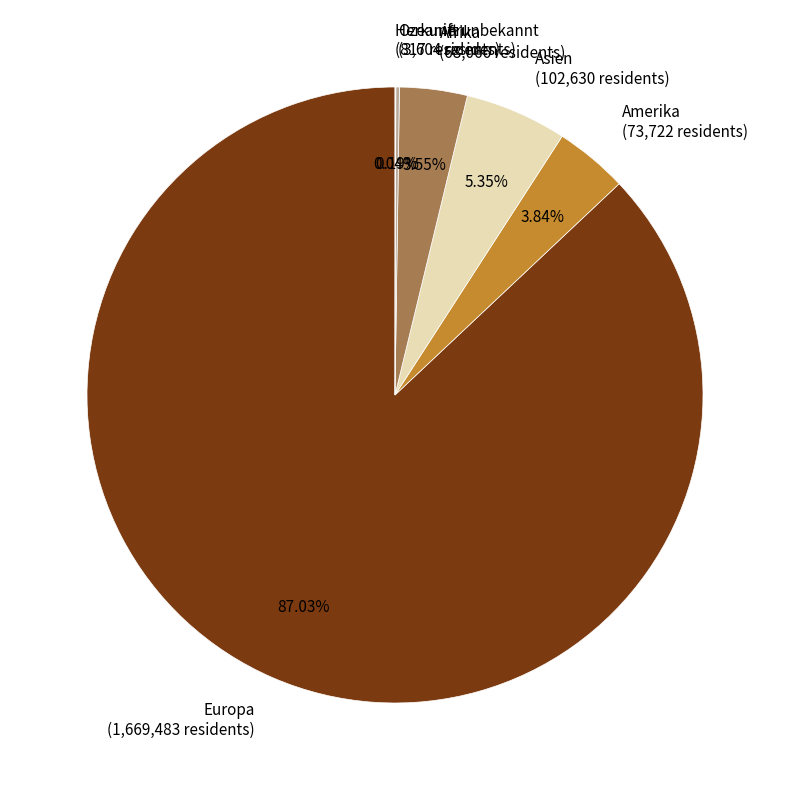

Does Europa (1,669,483 residents) account for over 50% of the chart?

Yes